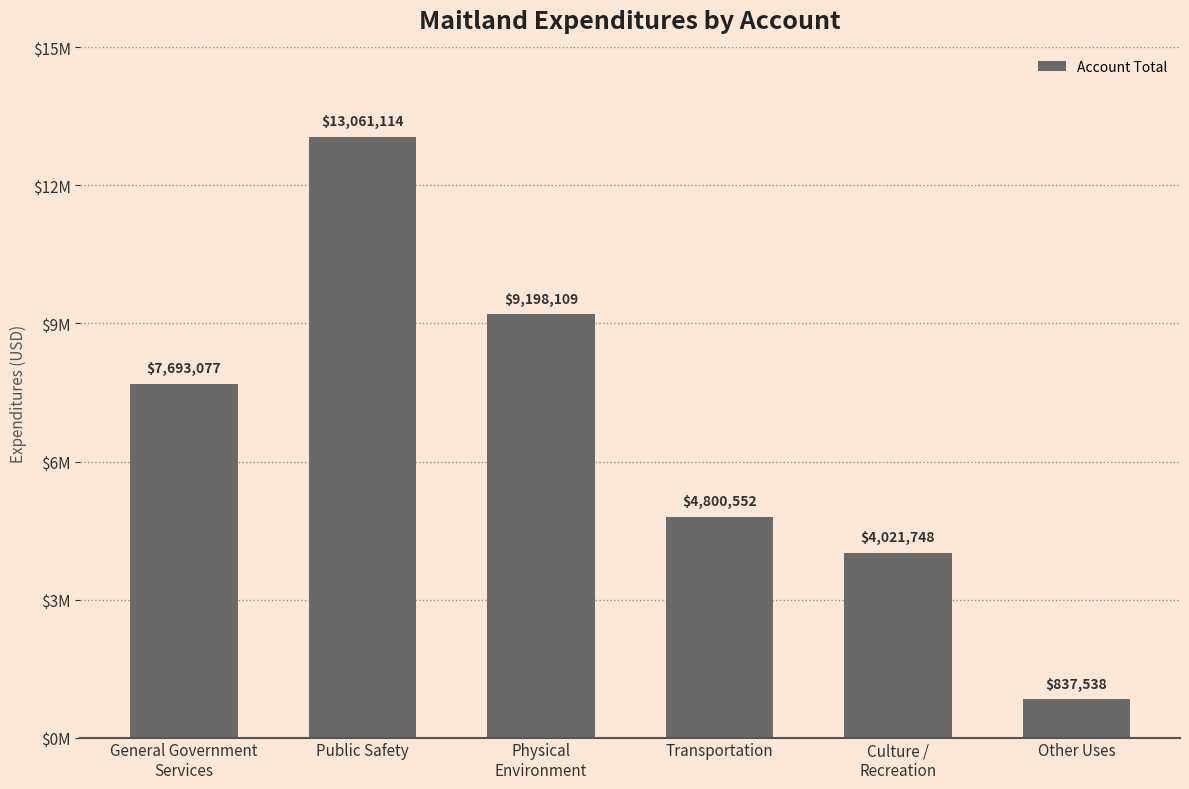

Are the bars grouped side by side (vs. stacked)?

No